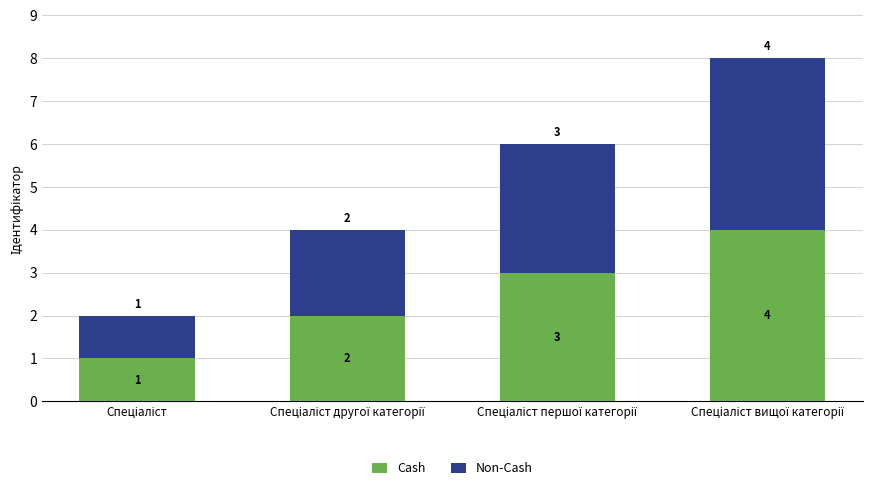

What is the difference between the maximum and minimum values in the Cash series?

3